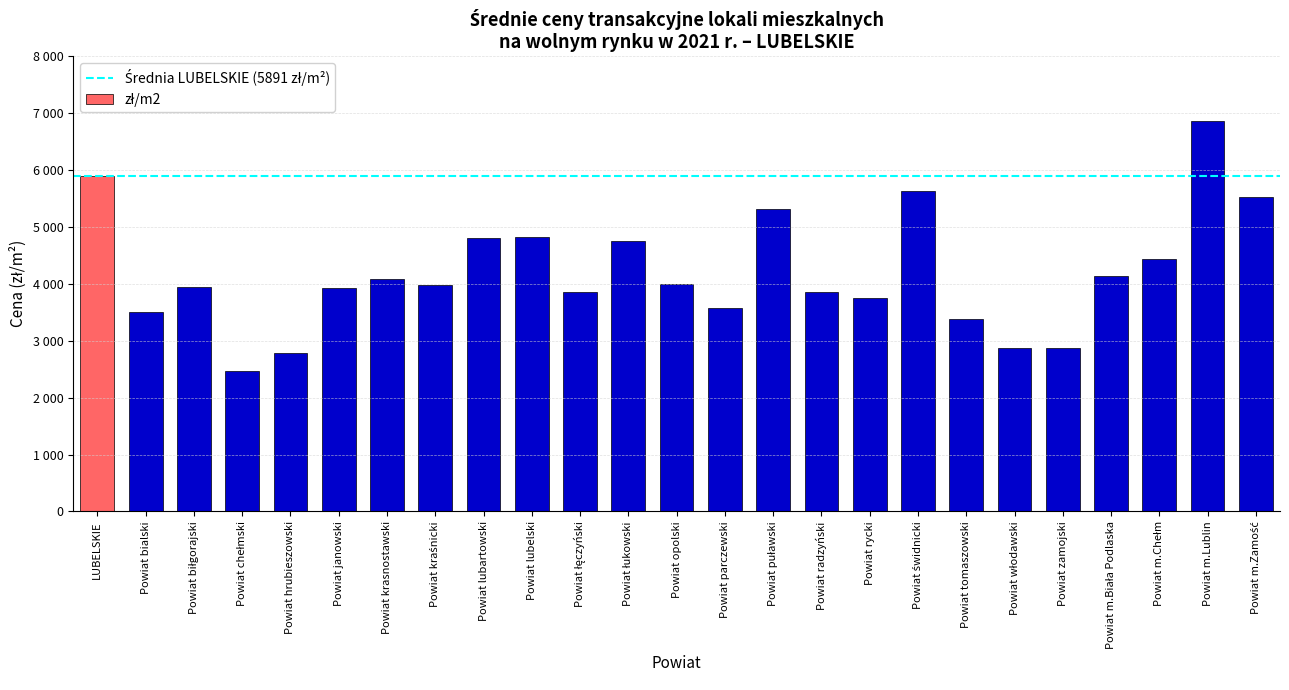

What is the change in value from Powiat hrubieszowski to Powiat lubartowski?

+2029